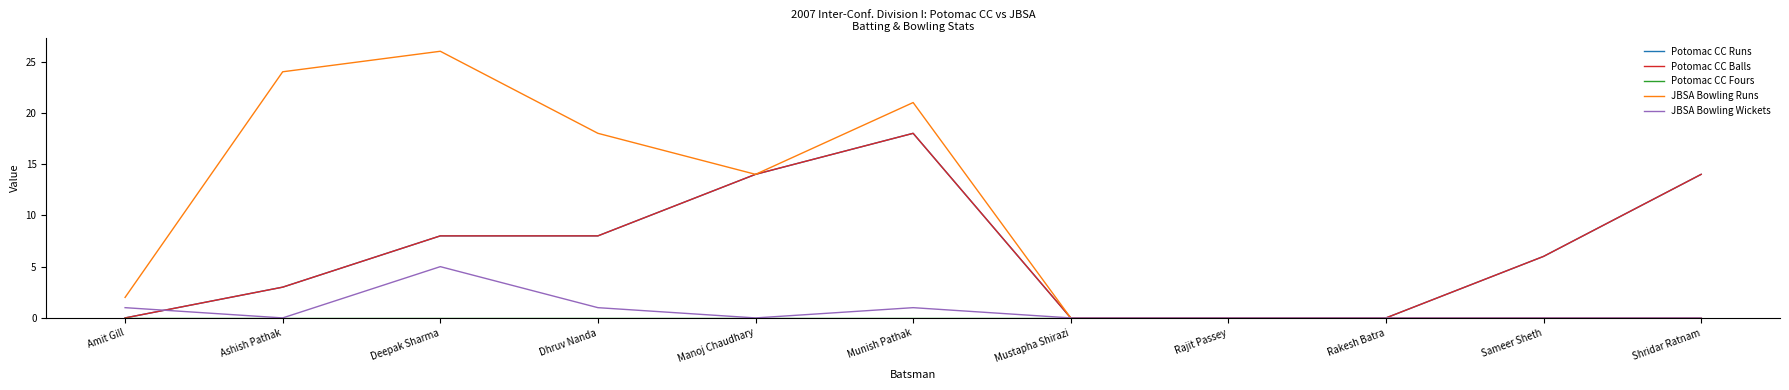

At how many categories does at least one series exceed 23?

2